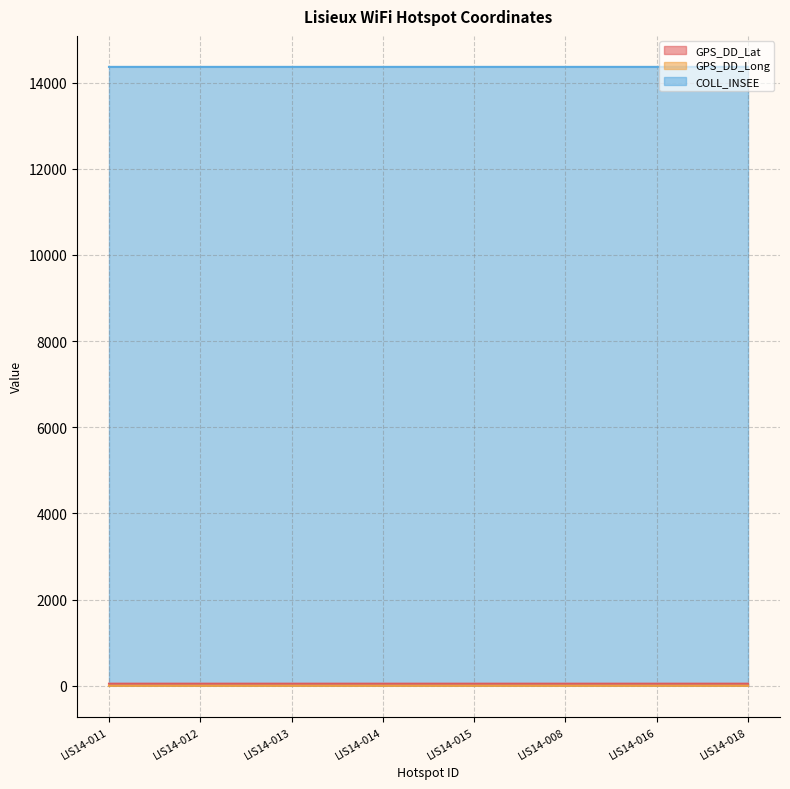

What is the value of the GPS_DD_Long point at the 7th from the left?

0.2